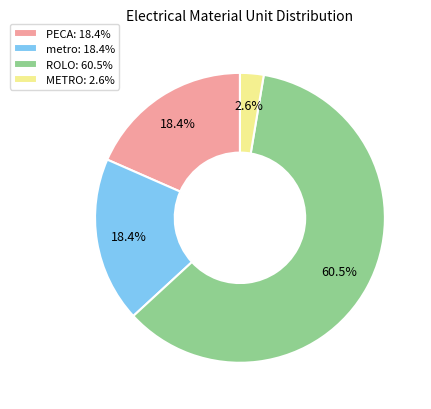

What percentage is NOT represented by PECA: 18.4%?

81.6%